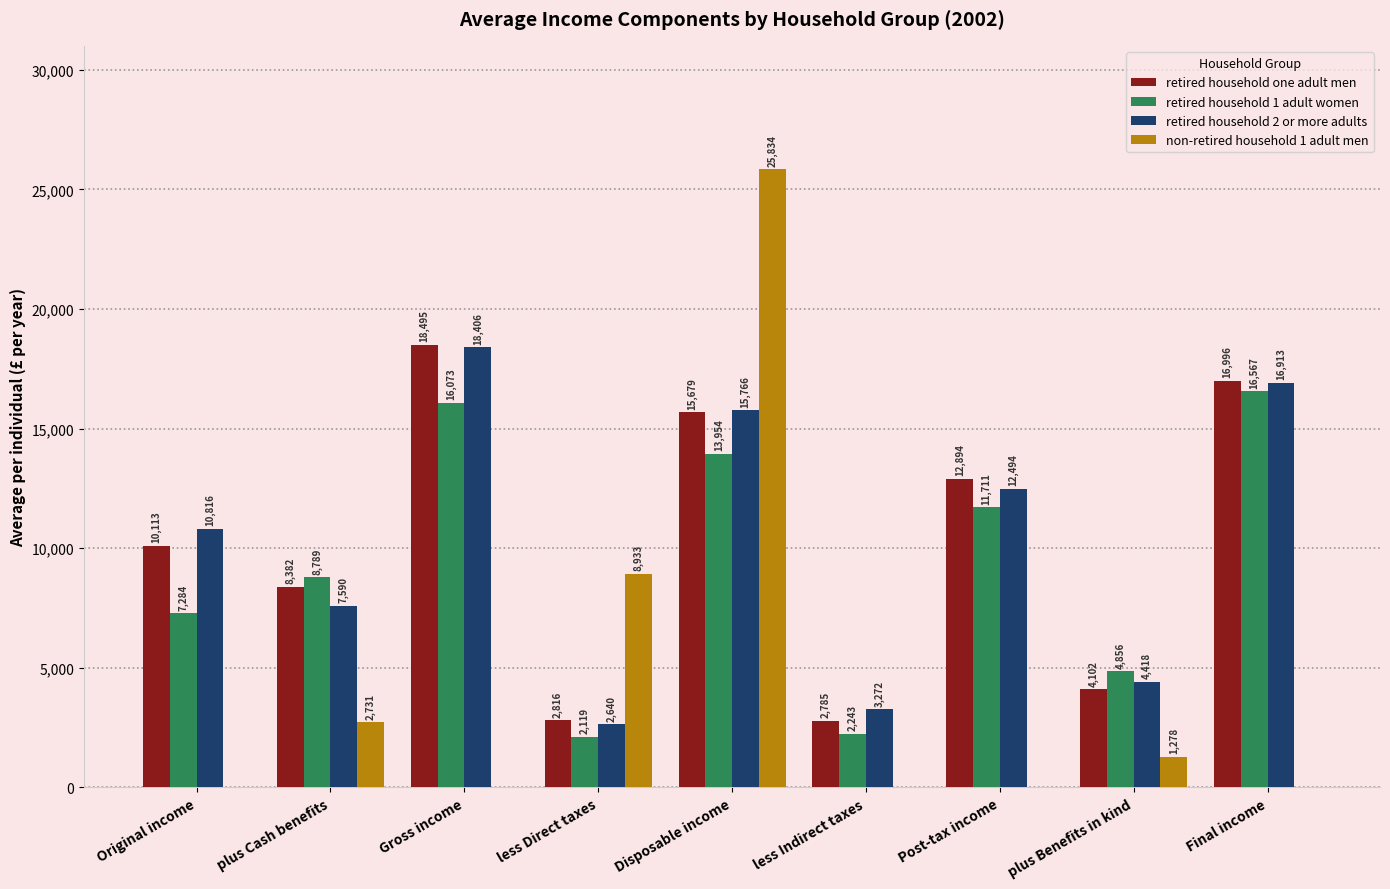

What is the greatest value displayed?

25834